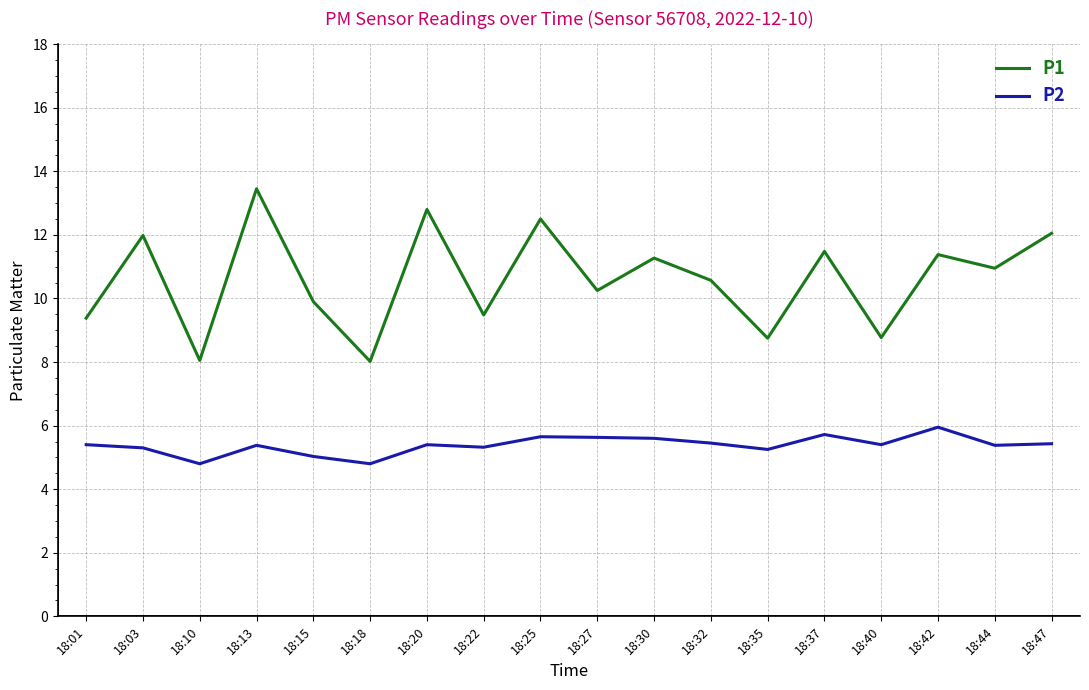

At which category does the chart reach its peak across all series?

18:13